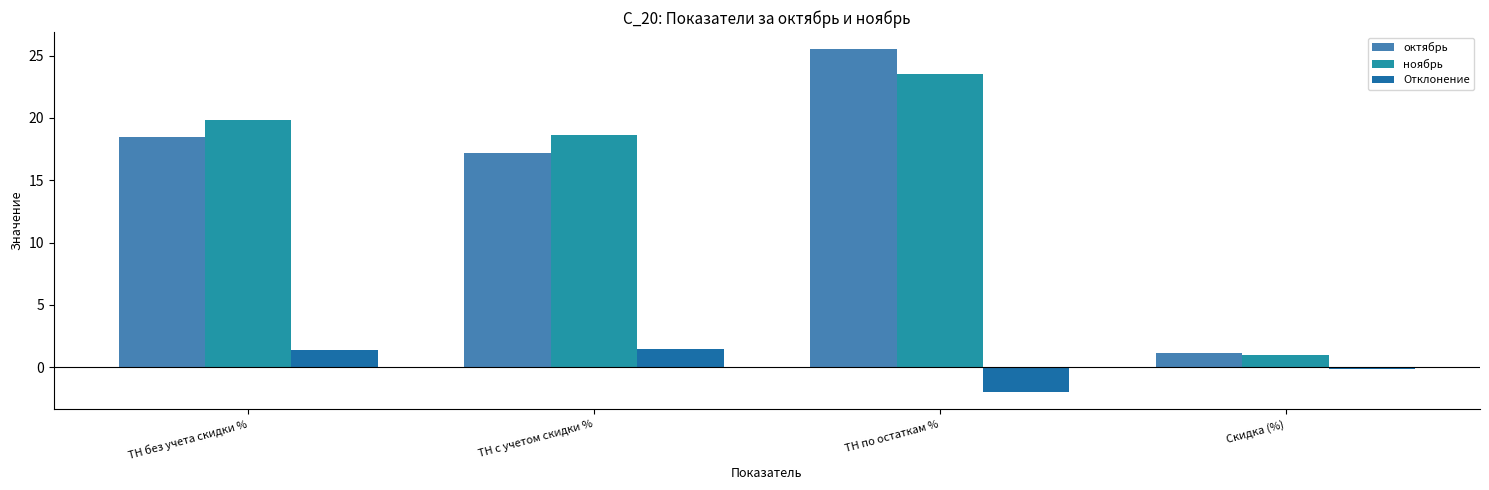

What is the difference between the ноябрь values at ТН с учетом скидки % and ТН без учета скидки %?

1.2